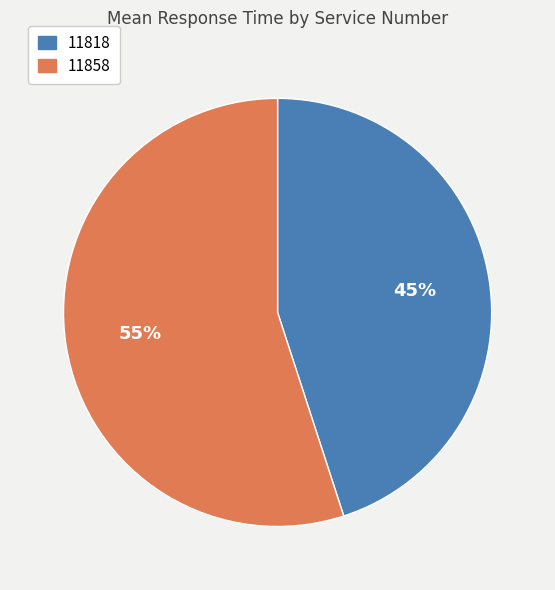

To the nearest percent, what percentage of the pie is 11818?

45%